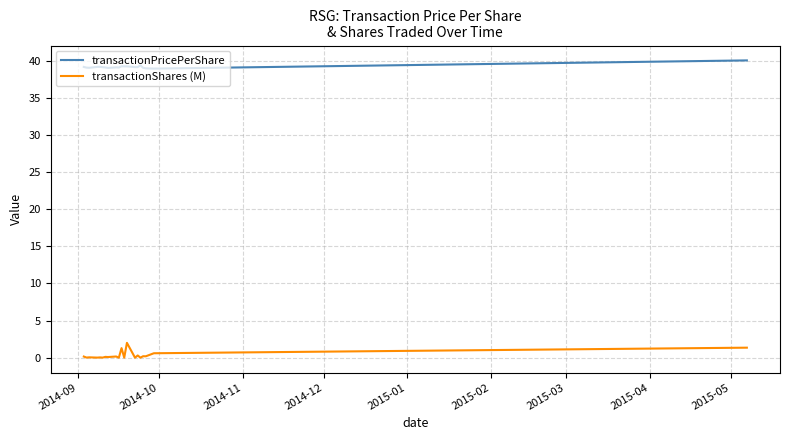

True or false: transactionShares (M) and transactionPricePerShare cross at least once.

False